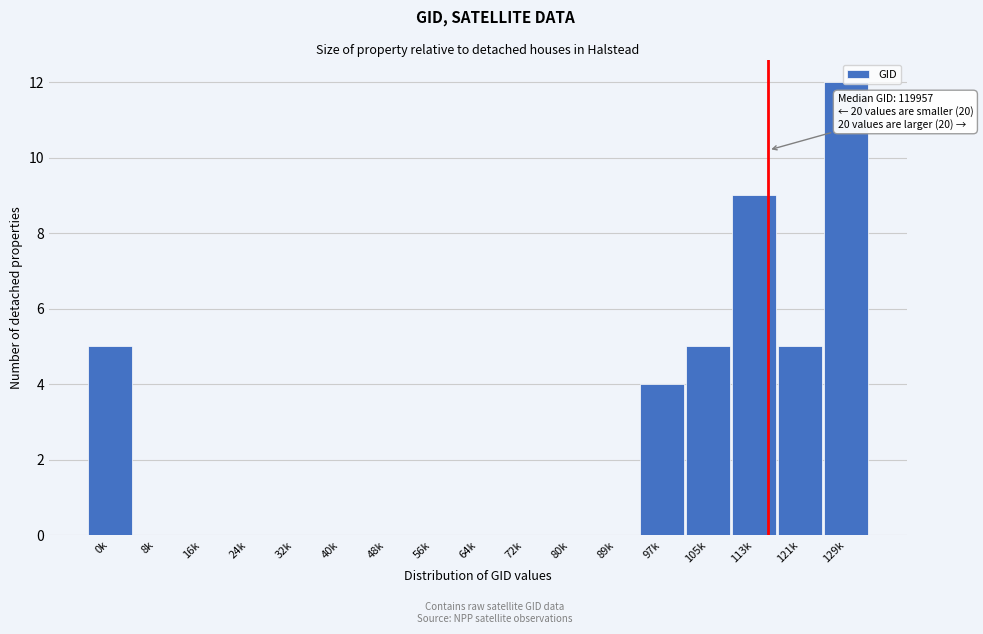

Which category has the highest value across all series?

129k